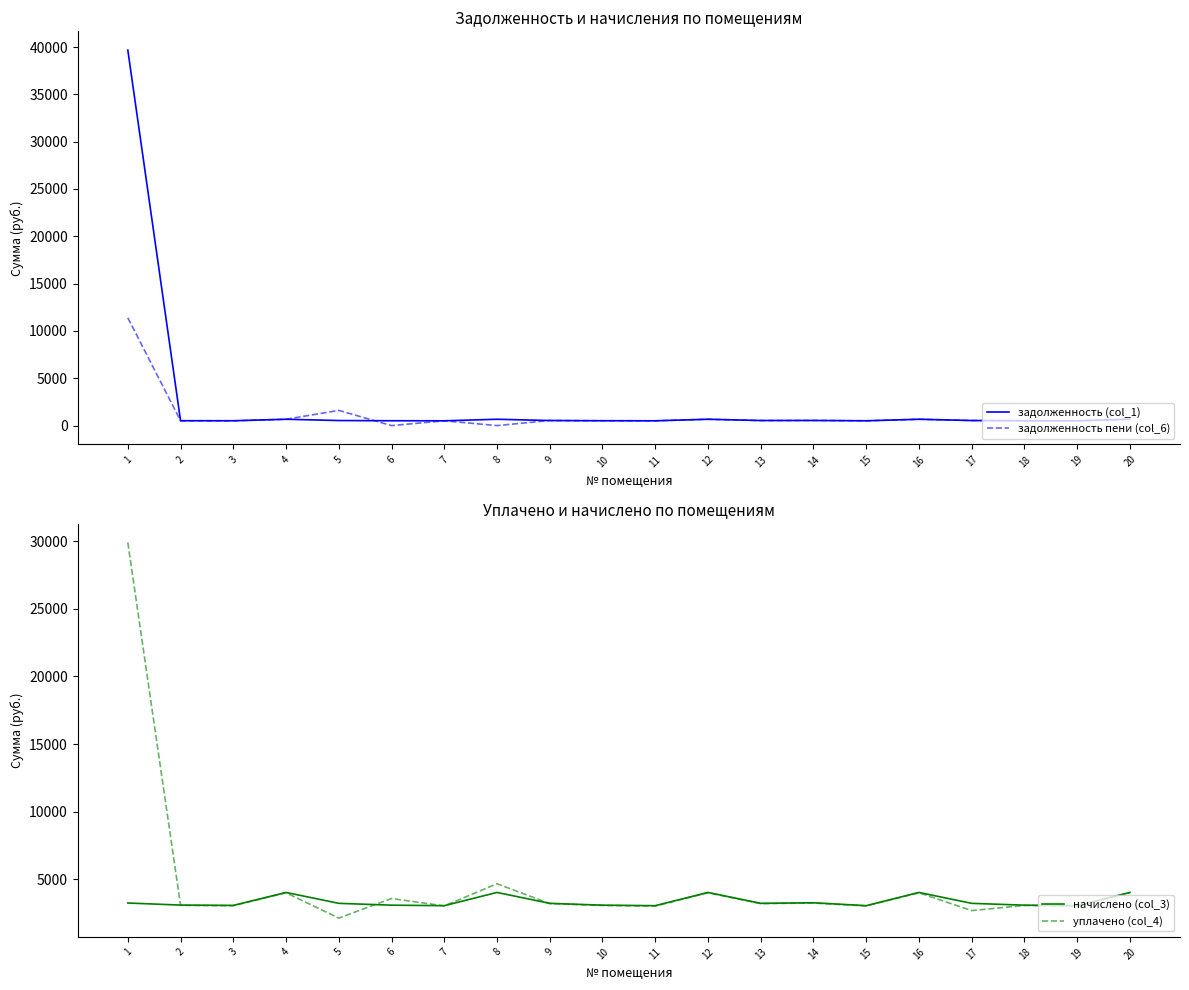

Is it true that уплачено (col_4) equals 3021.8 at 7?

True